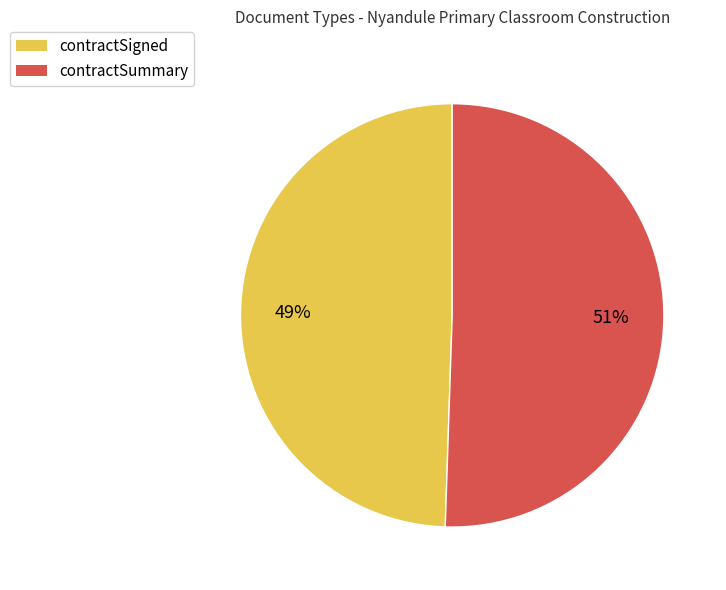

Combined, do contractSigned and contractSummary account for over 50%?

Yes